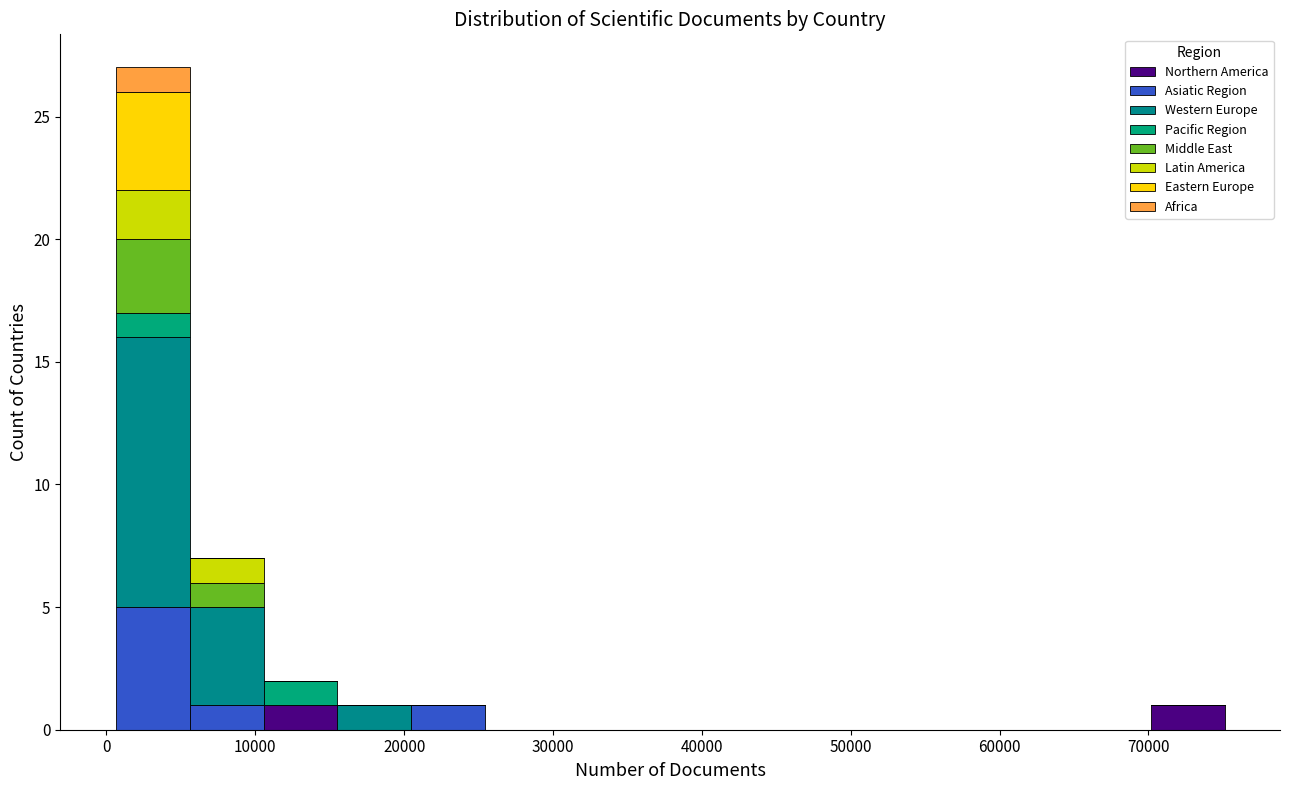

What is the total height of the stacked bar covering 20000 to 25000 on the x-axis? Neither the bar edges nor the heights are printed on the chart, so give them approximately, as read against the axes.

1